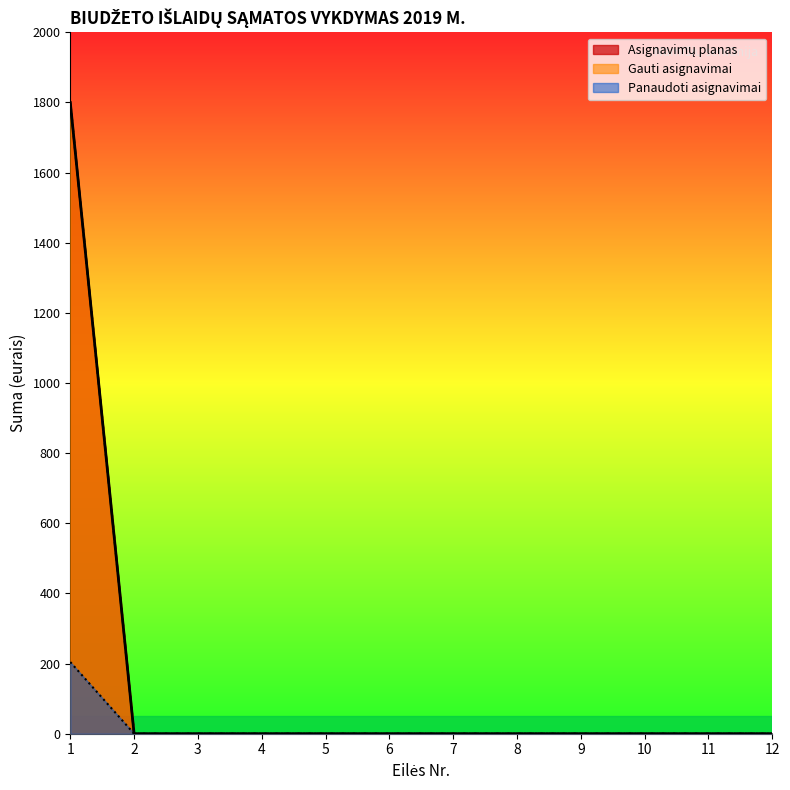

Which series has the largest total across all categories?

Asignavimų planas